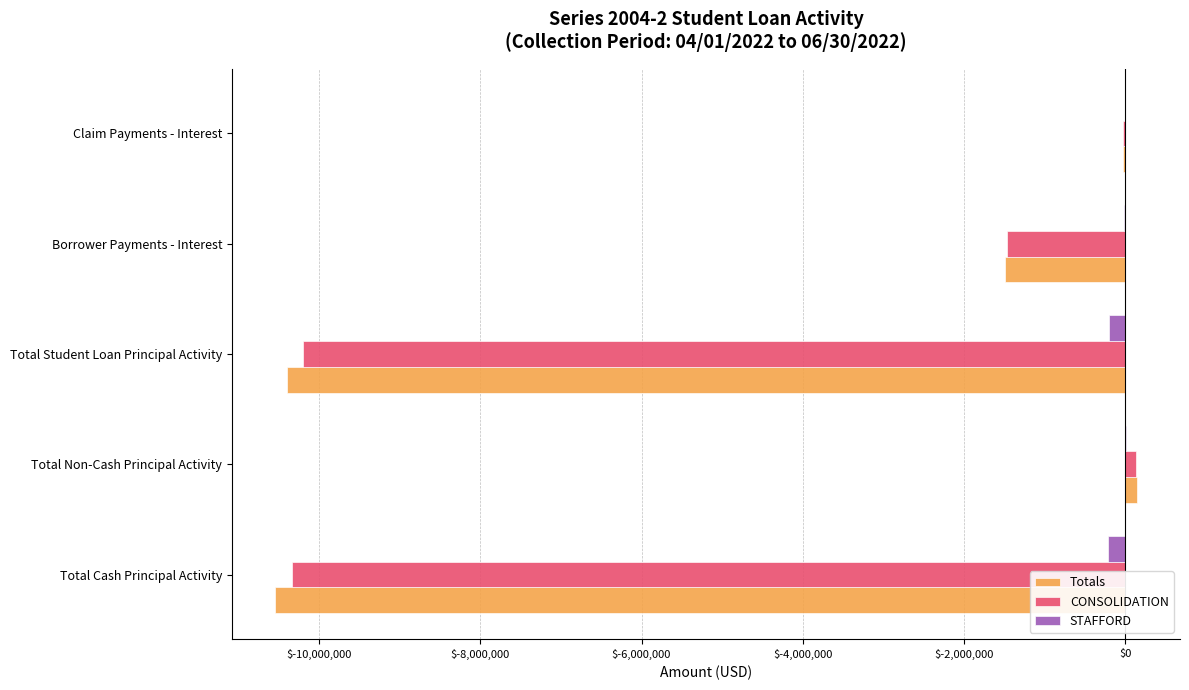

What is the sum of all Totals values?

-22317696.0